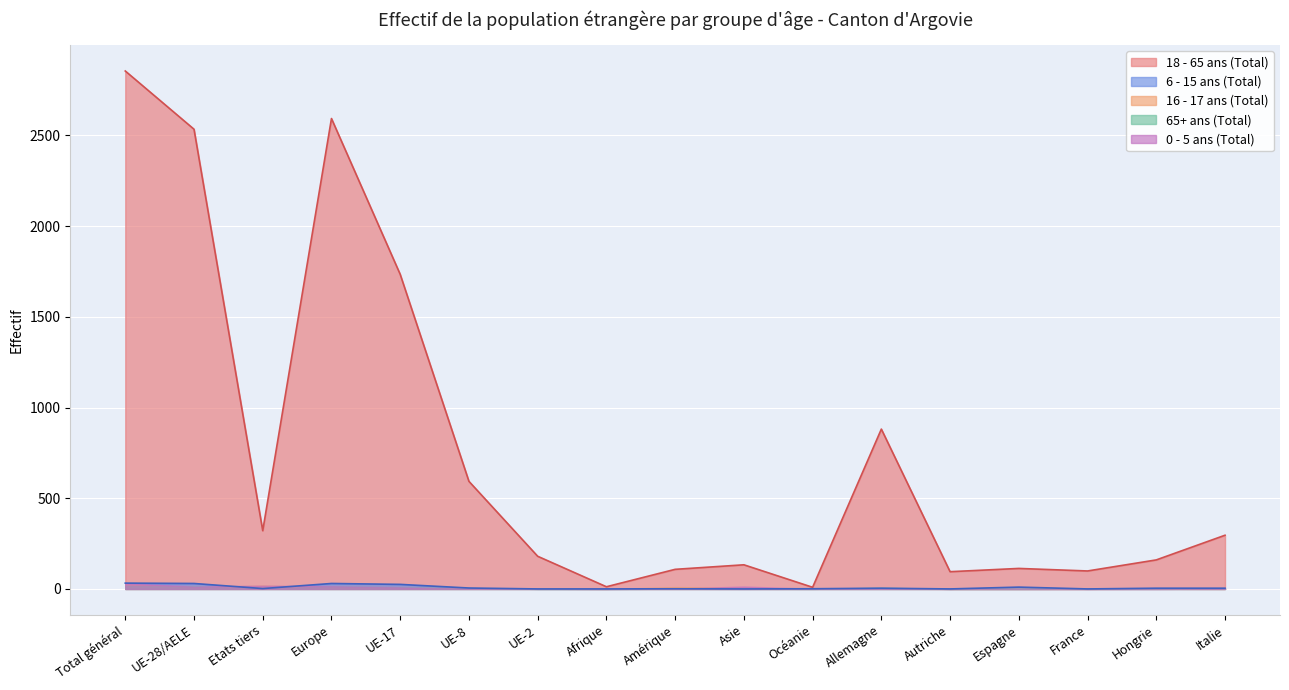

Which label corresponds to the largest value in the chart?

Total général